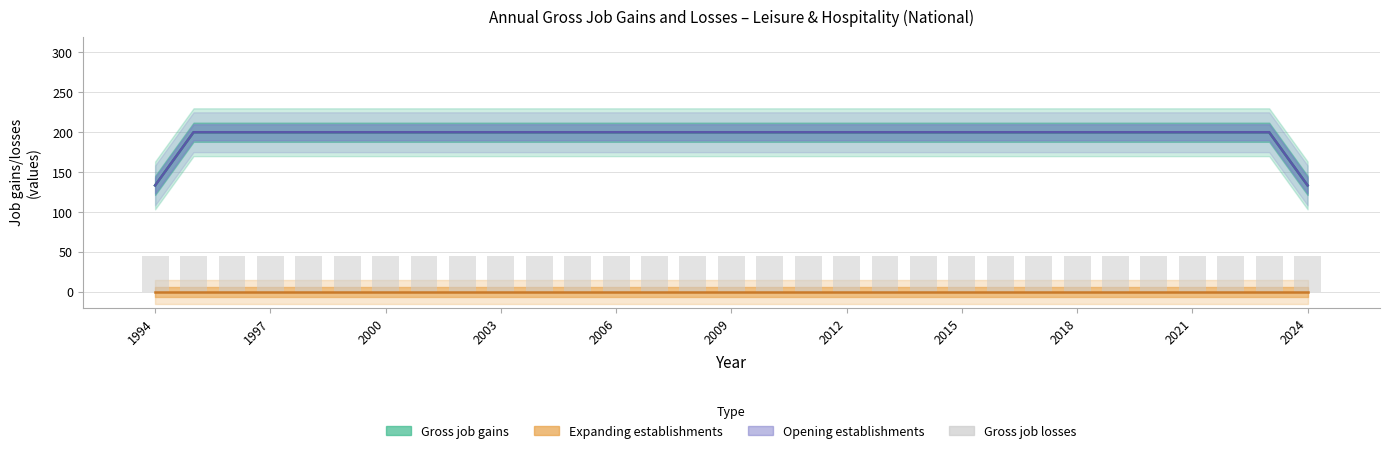

Which series has the widest spread of values?

Gross job gains